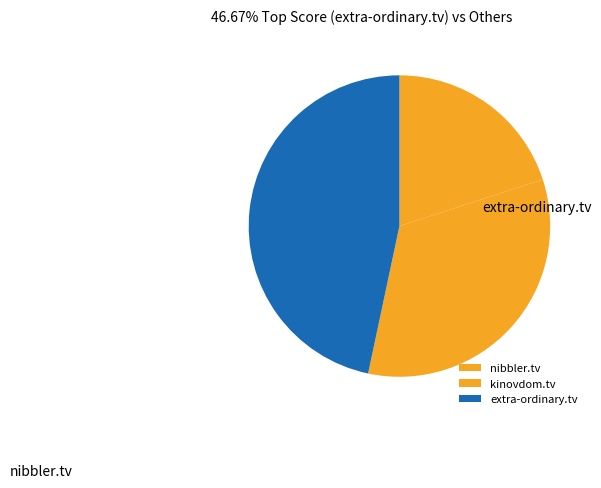

How many segments does this pie chart have?

3